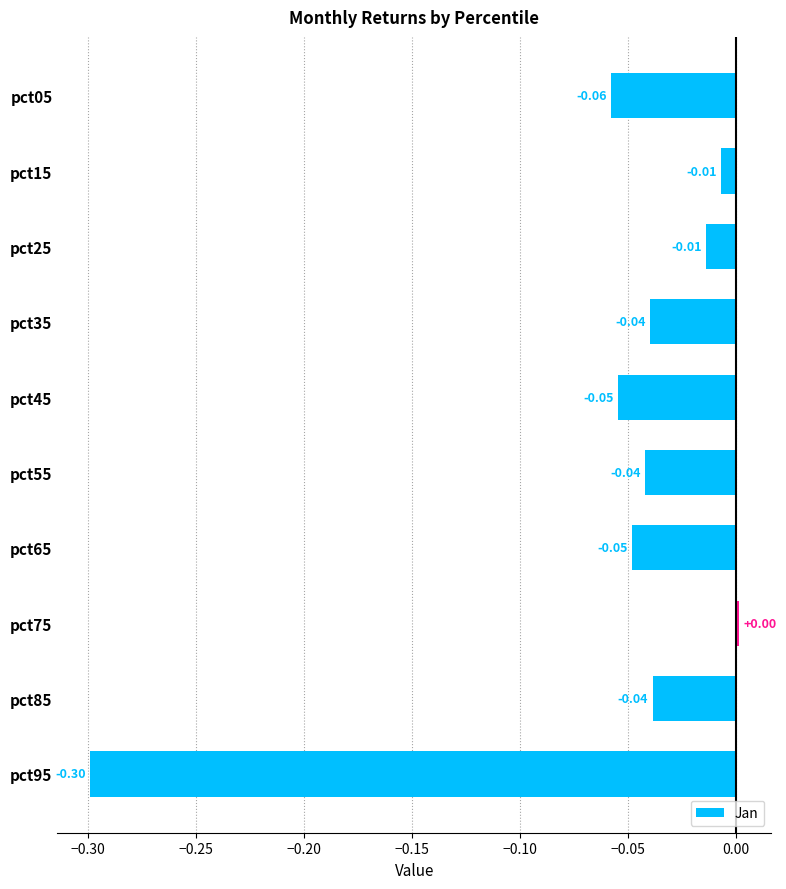

At which category does the chart reach its minimum across all series?

pct95